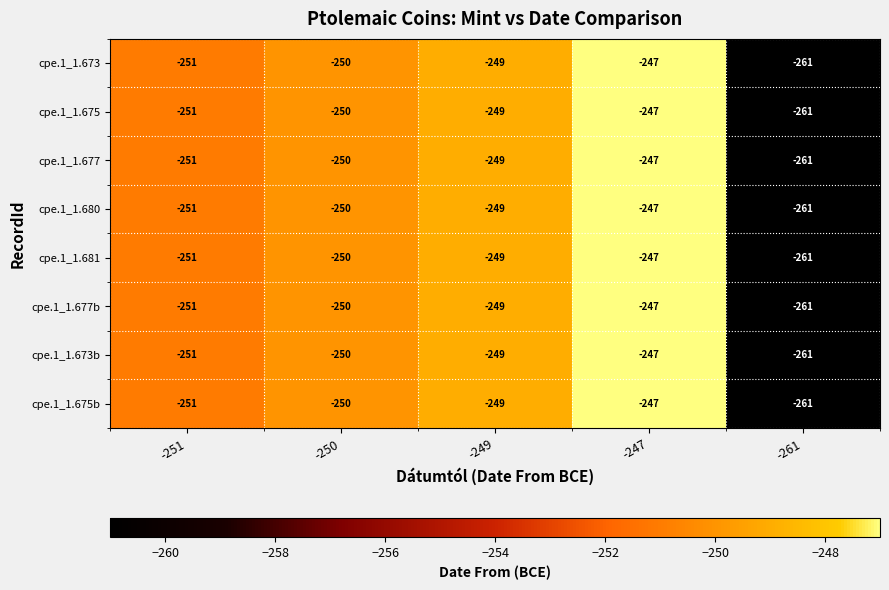

At how many categories does at least one series exceed -252?

4